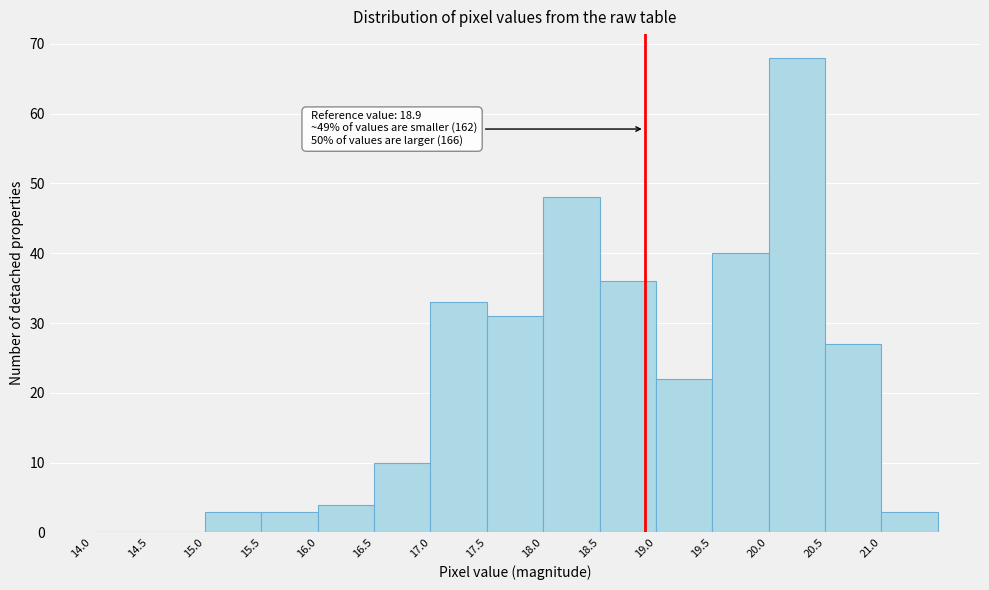

Which range on the x-axis has the tallest bar?

20.0 to 20.5